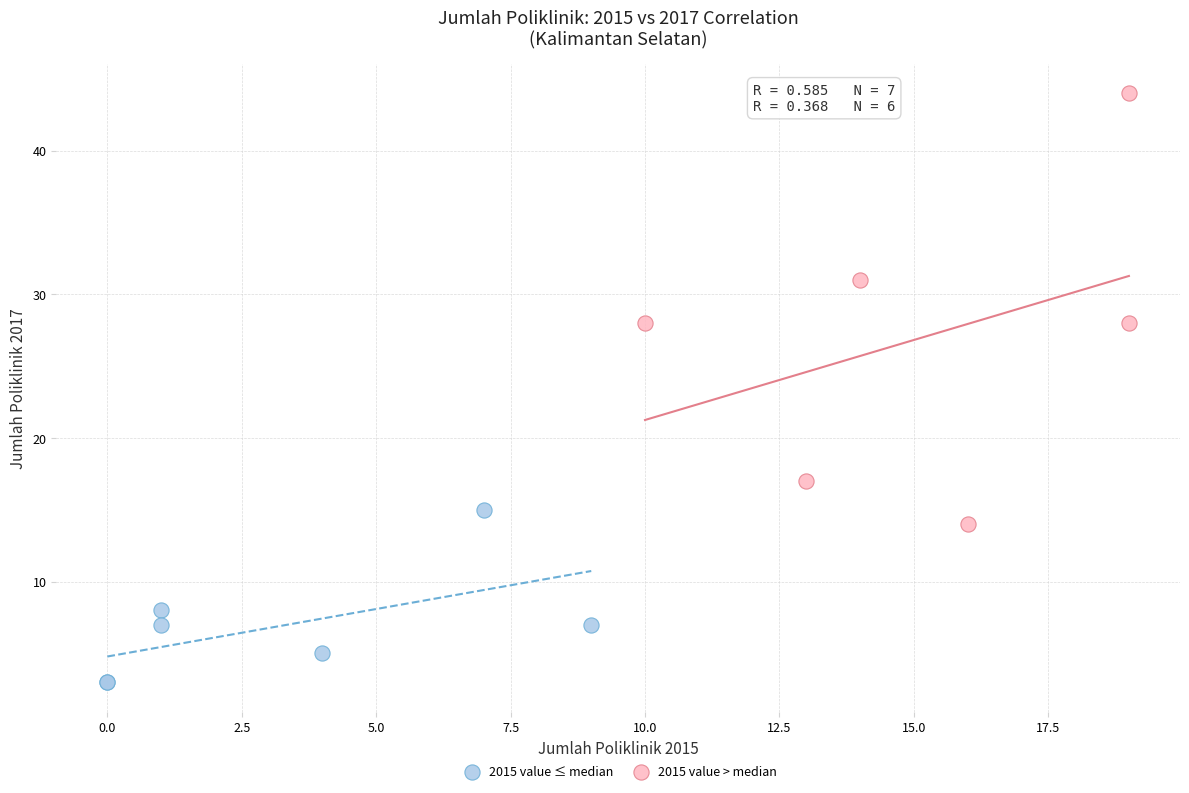

Which series has the largest Y range (max minus min)?

2015 value > median